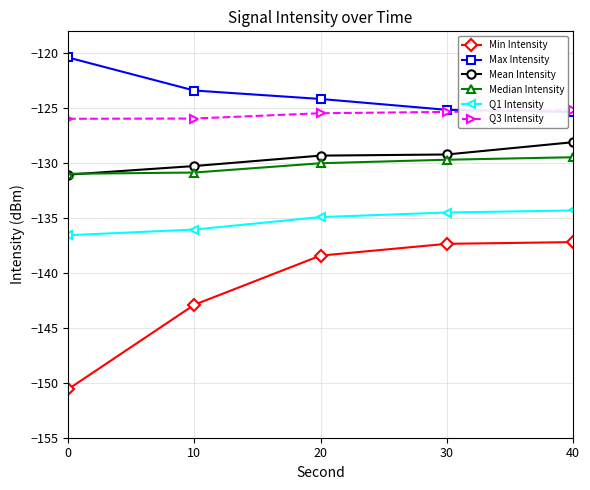

What is the difference between the highest and lowest values at 20?

14.3